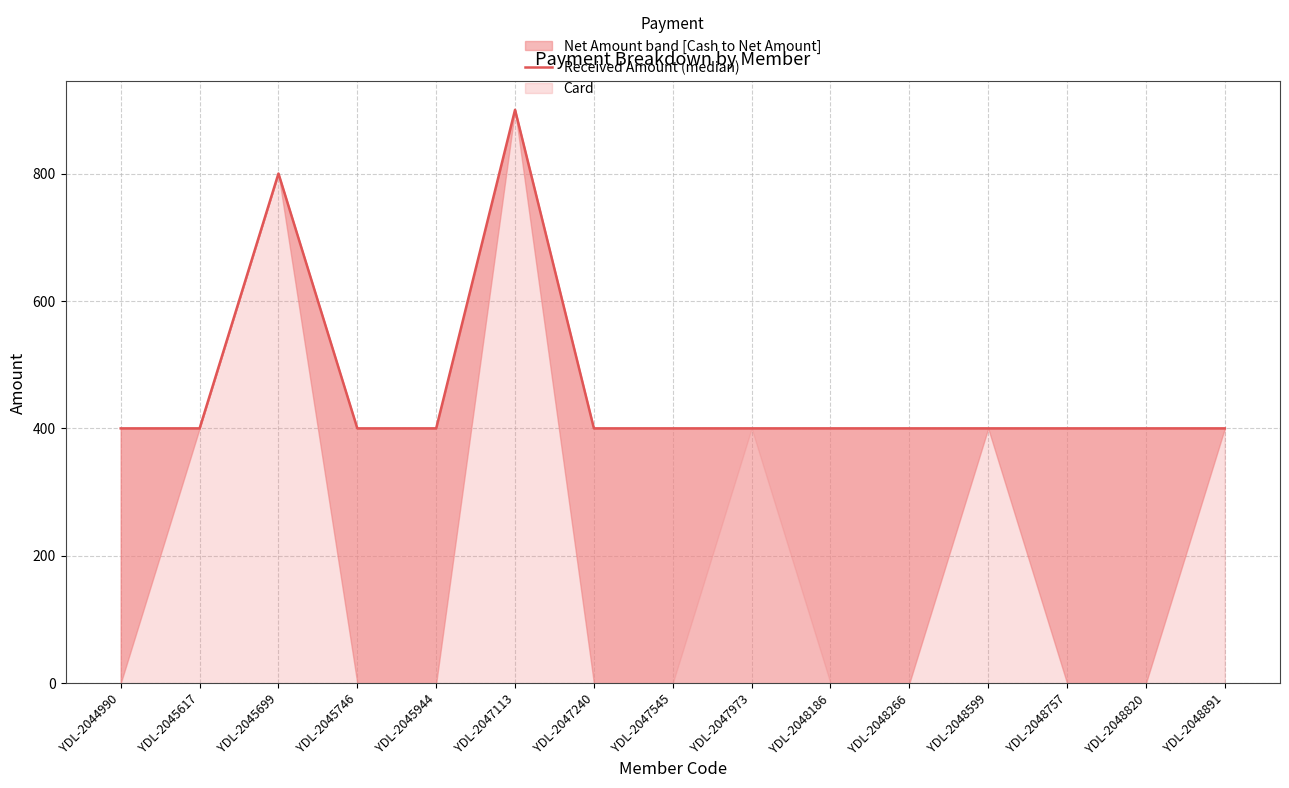

At which category does the chart reach its minimum across all series?

YDL-2044990